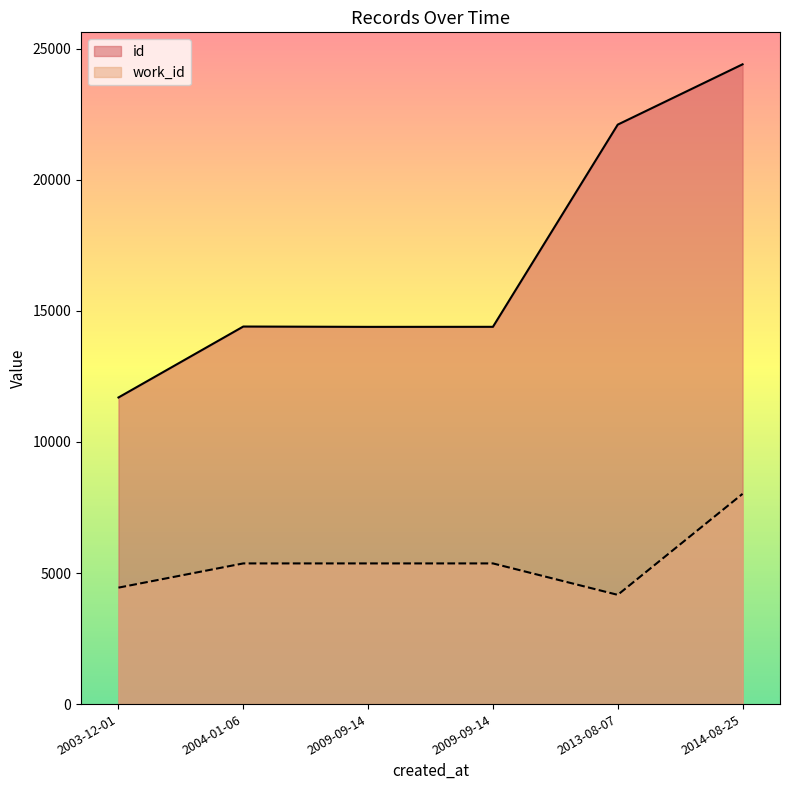

Reading left to right, transcribe all the data shown in this chart.

id: 11696	14402	14389	14391	22104	24404
work_id: 4442	5366	5366	5366	4167	8019